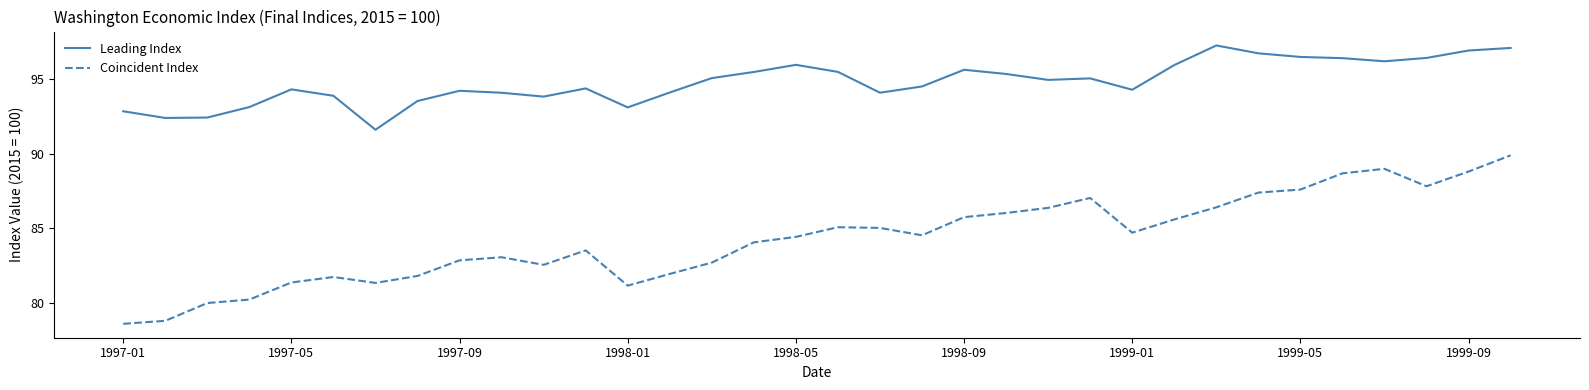

Which series has the largest total across all categories?

Leading Index